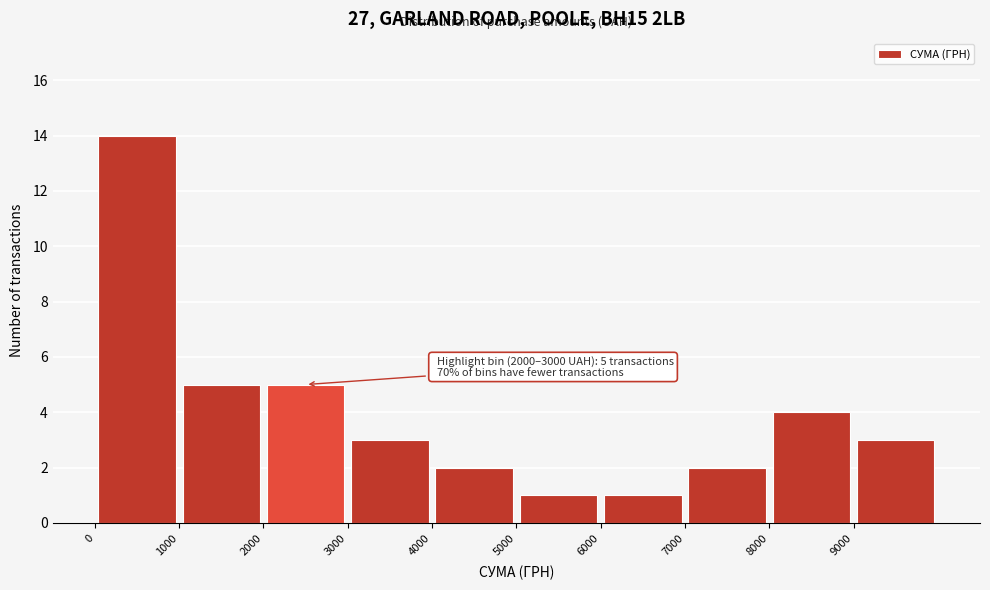

Over which range of the x-axis is the bar tallest?

0 to 1000